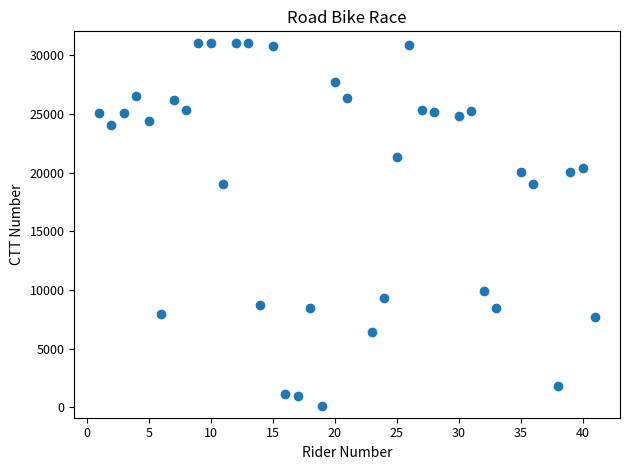

What is the range of X values (max minus min)?

40